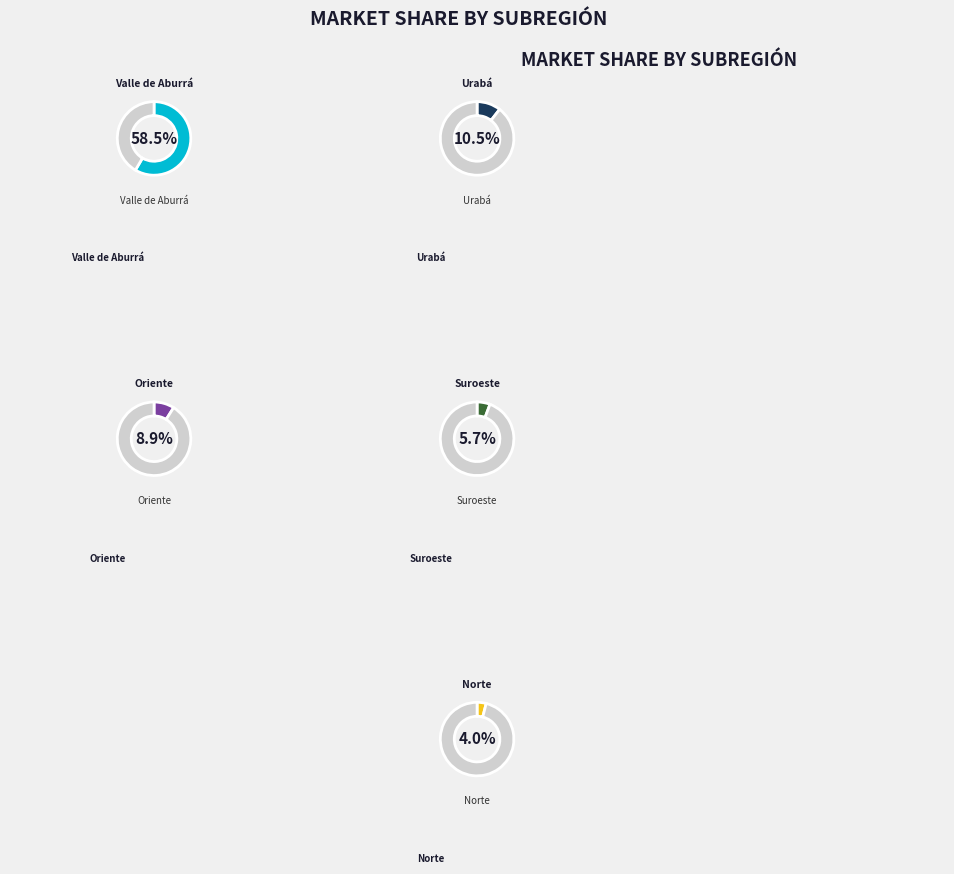

Does Valle de Aburrá represent more than half of the total?

Yes